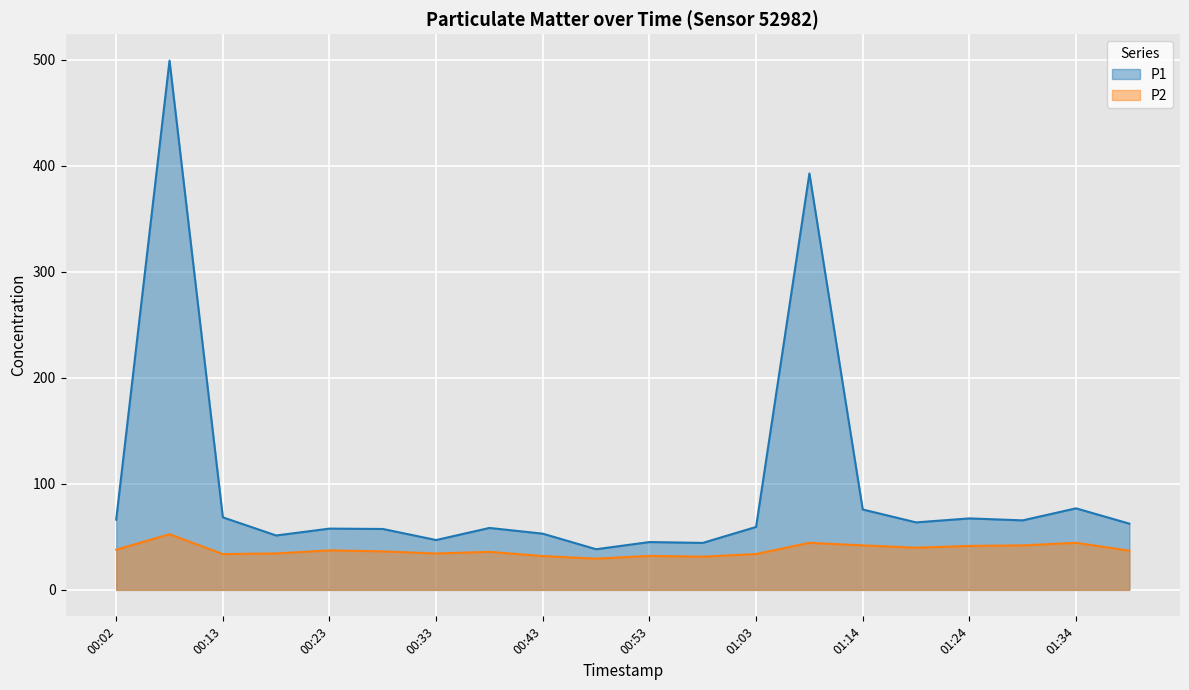

What is the difference between the second highest and minimum values in the P2 series?

14.9